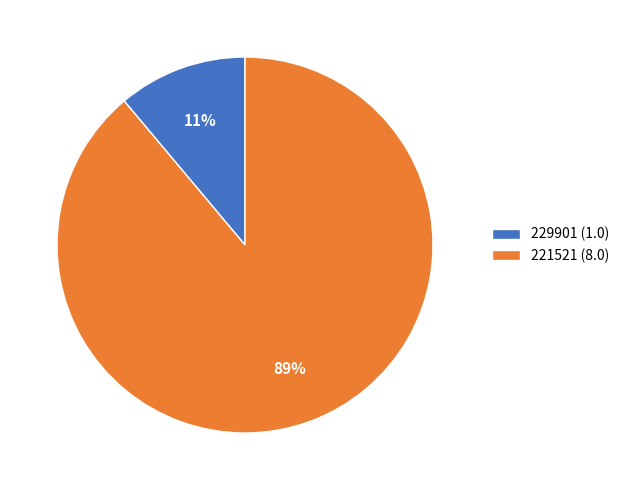

Combined, do 221521 (8.0) and 229901 (1.0) account for over 50%?

Yes